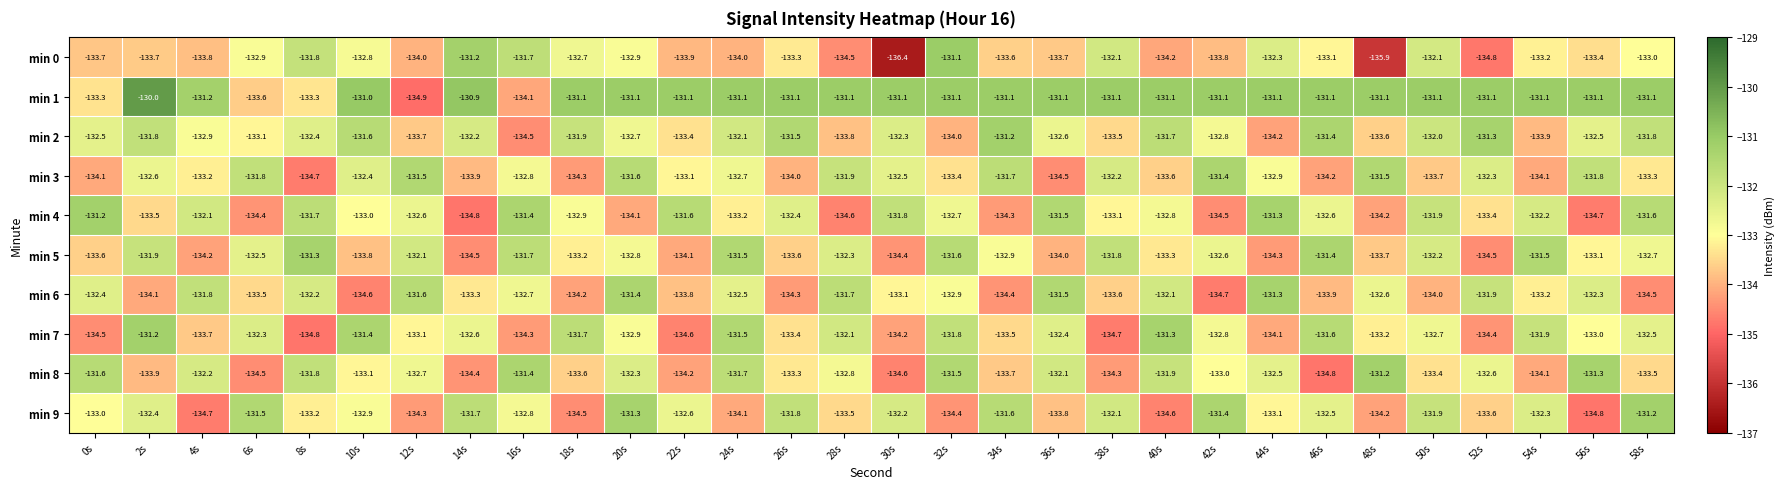

Which series has the largest range (max minus min)?

min 0